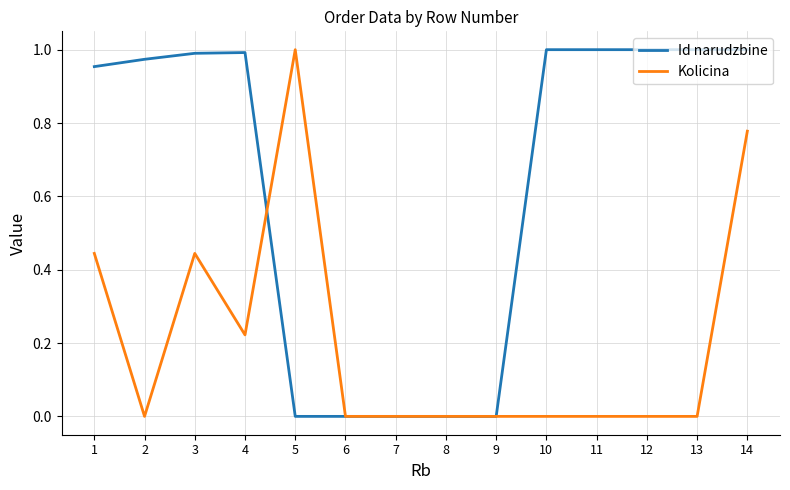

Between which two adjacent categories do Kolicina and Id narudzbine first intersect?

4 and 5